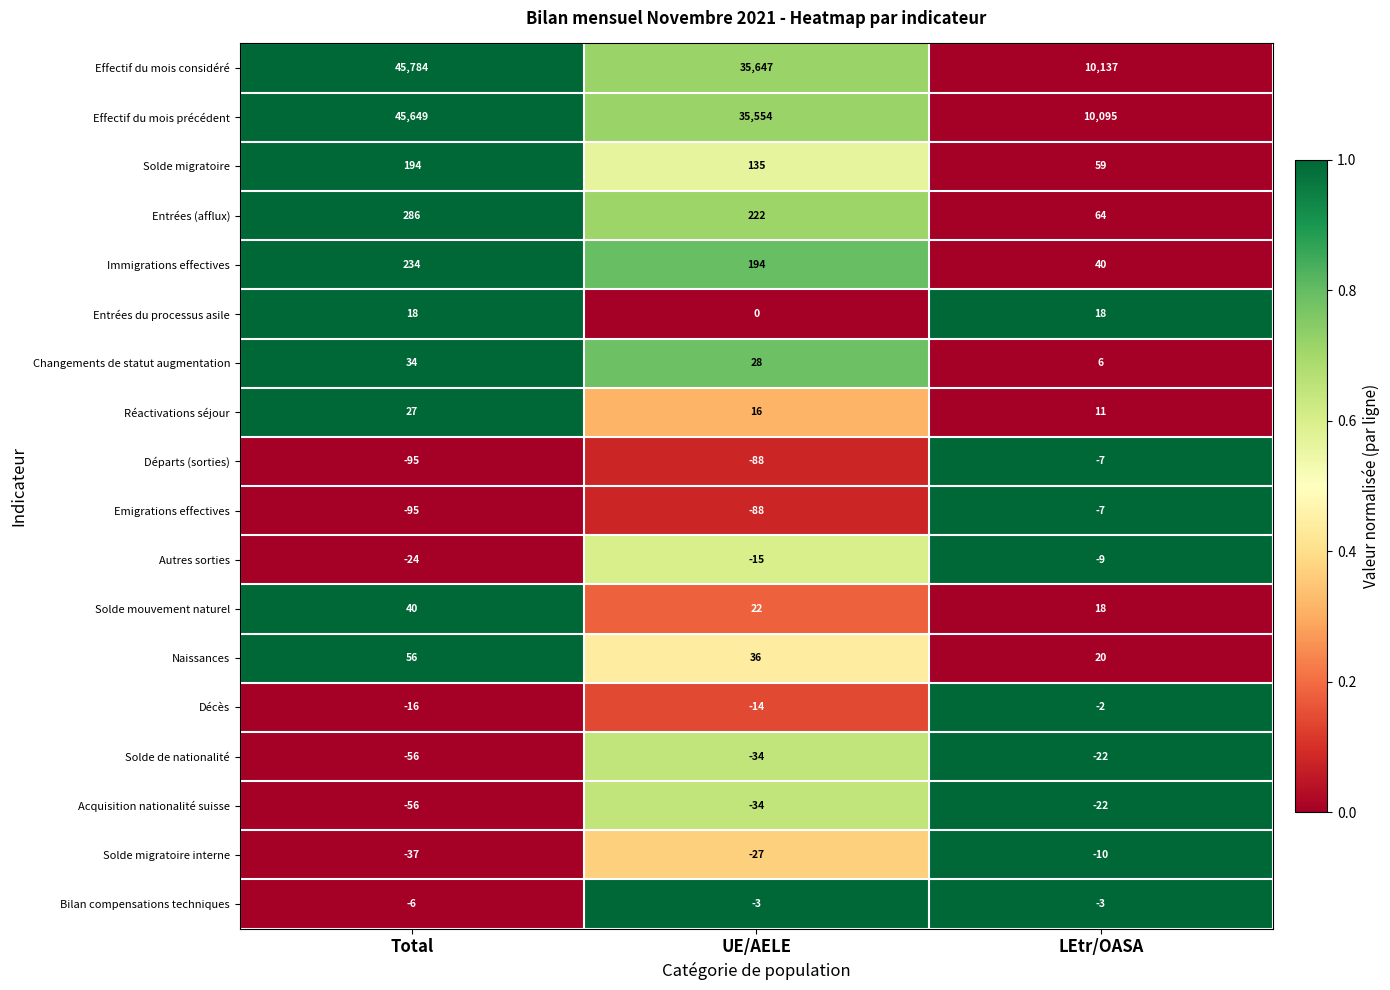

What is the total value across all series at UE/AELE?

71551